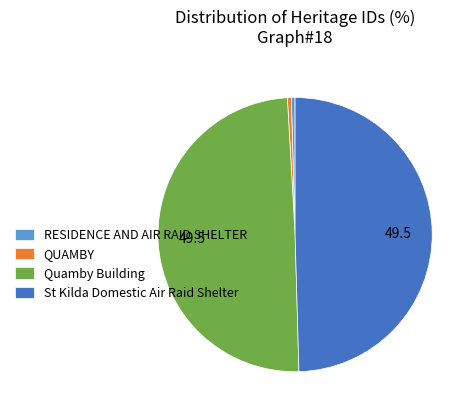

Does RESIDENCE AND AIR RAID SHELTER account for over 50% of the chart?

No